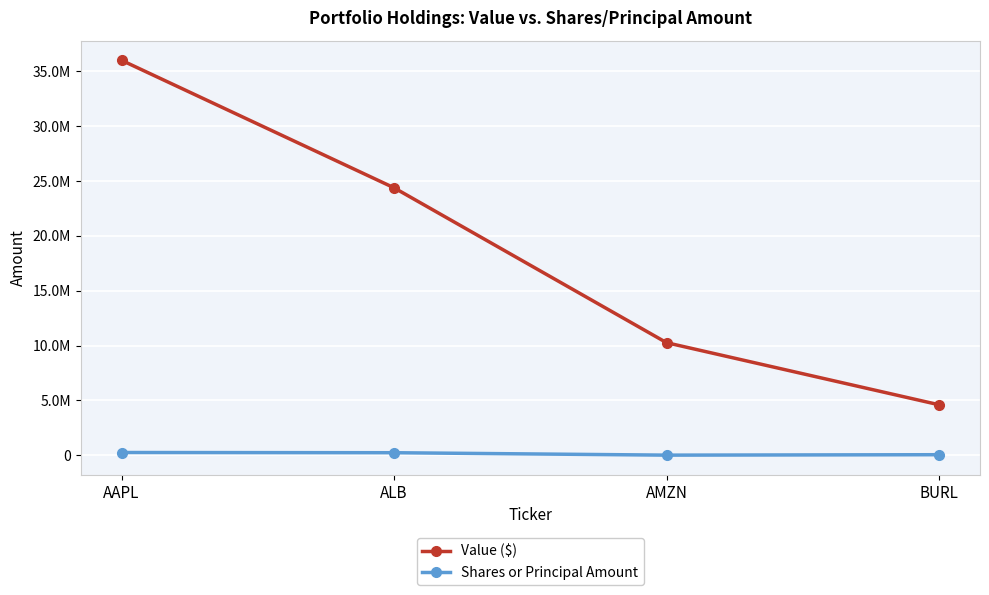

Is the value of Shares or Principal Amount at AMZN greater than the value of Value ($) at AAPL?

No